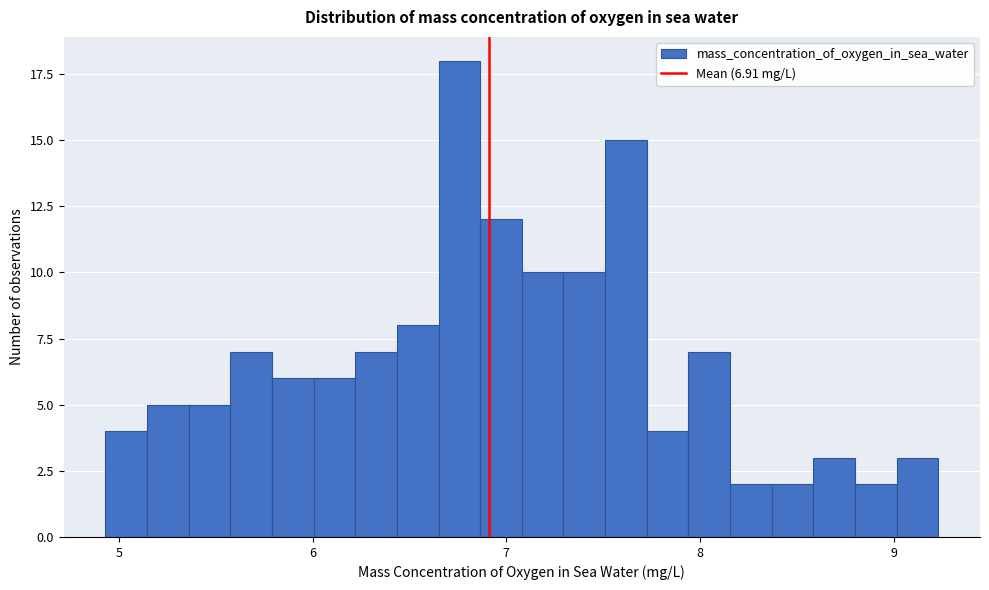

Around what value on the x-axis is the tallest bar? Give the approximate position of its centre, as read against the axis.

6.8